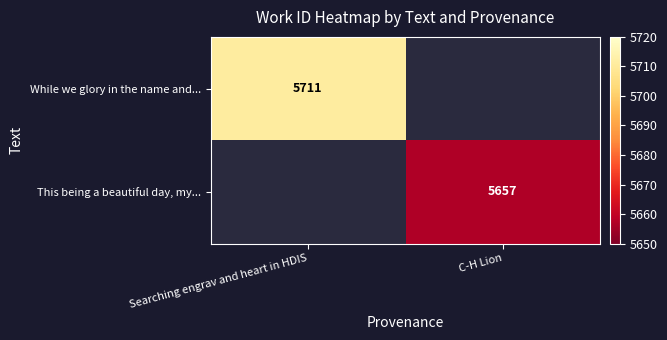

List the series in order of their overall mean, lowest first.

While we glory in the name and..., This being a beautiful day, my...